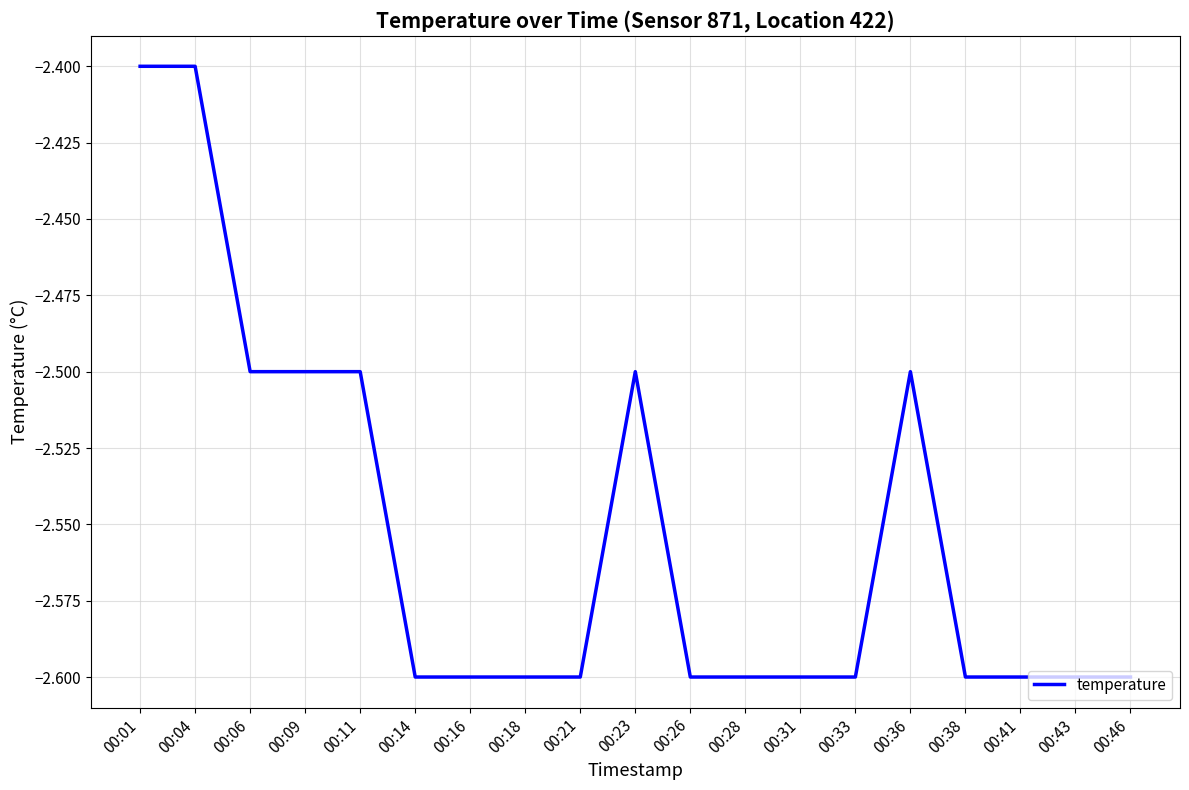

Between 00:04 and 00:23, which is larger?

00:04